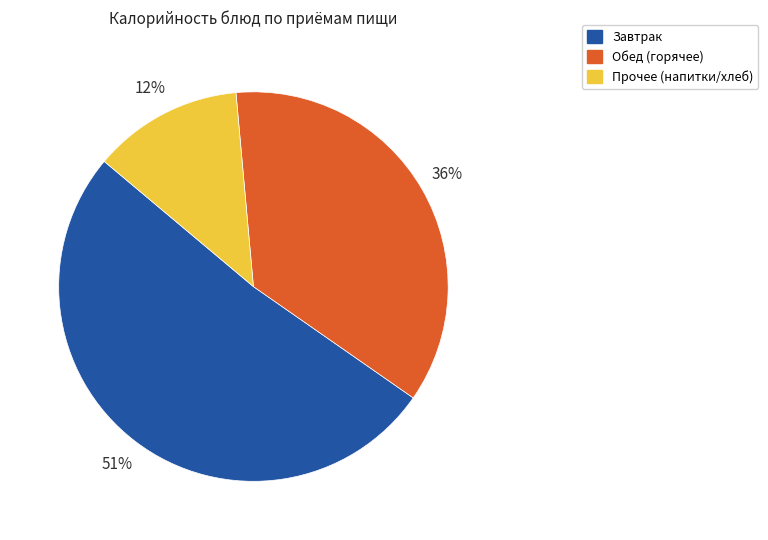

To the nearest percent, what portion does Прочее (напитки/хлеб) represent?

12%